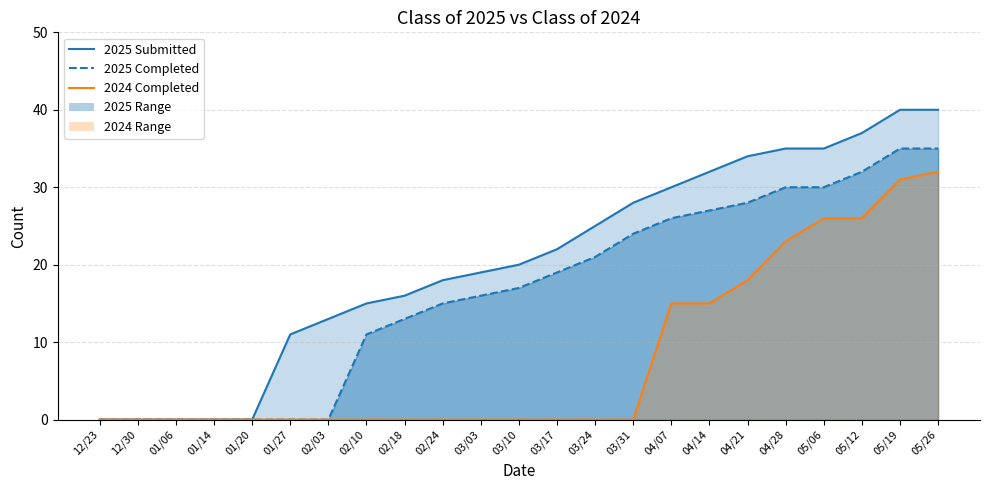

Between 01/14 and 01/20, which series saw the biggest shift?

2025 Submitted (line)